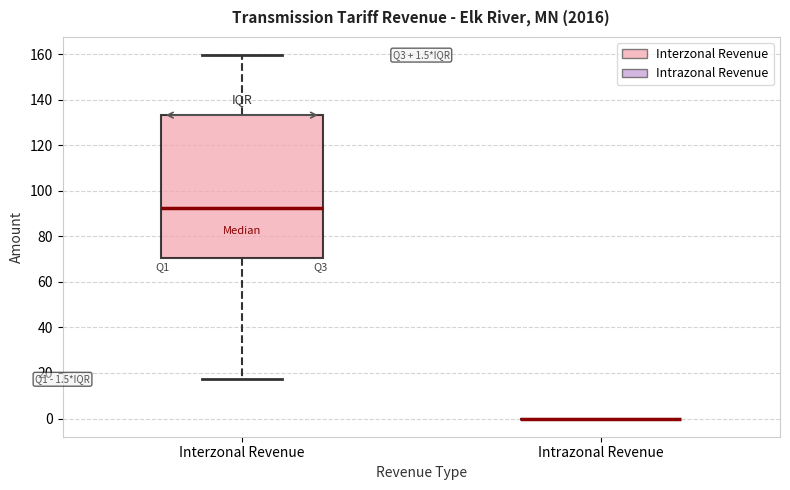

Comparing the boxes themselves (not the whiskers), which one is the tallest?

Interzonal Revenue